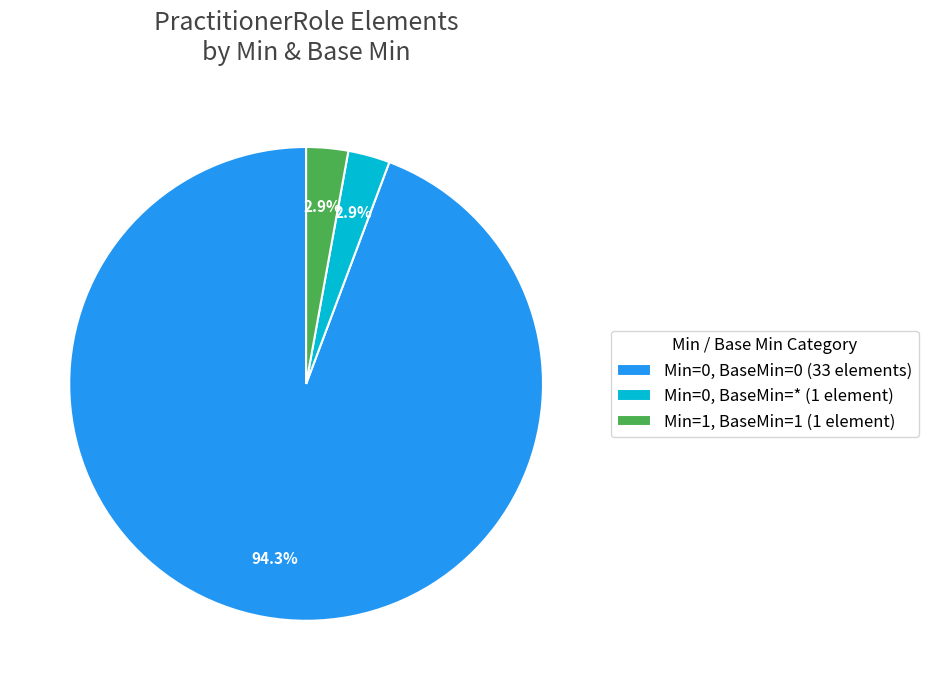

Count the number of slices in the pie.

3